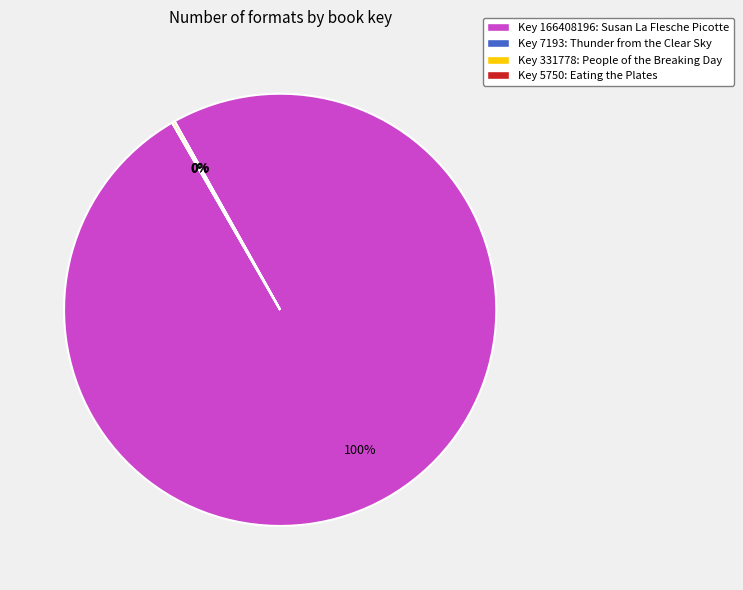

The Key 166408196: Susan La Flesche Picotte slice represents 100% of the pie. True or false?

True